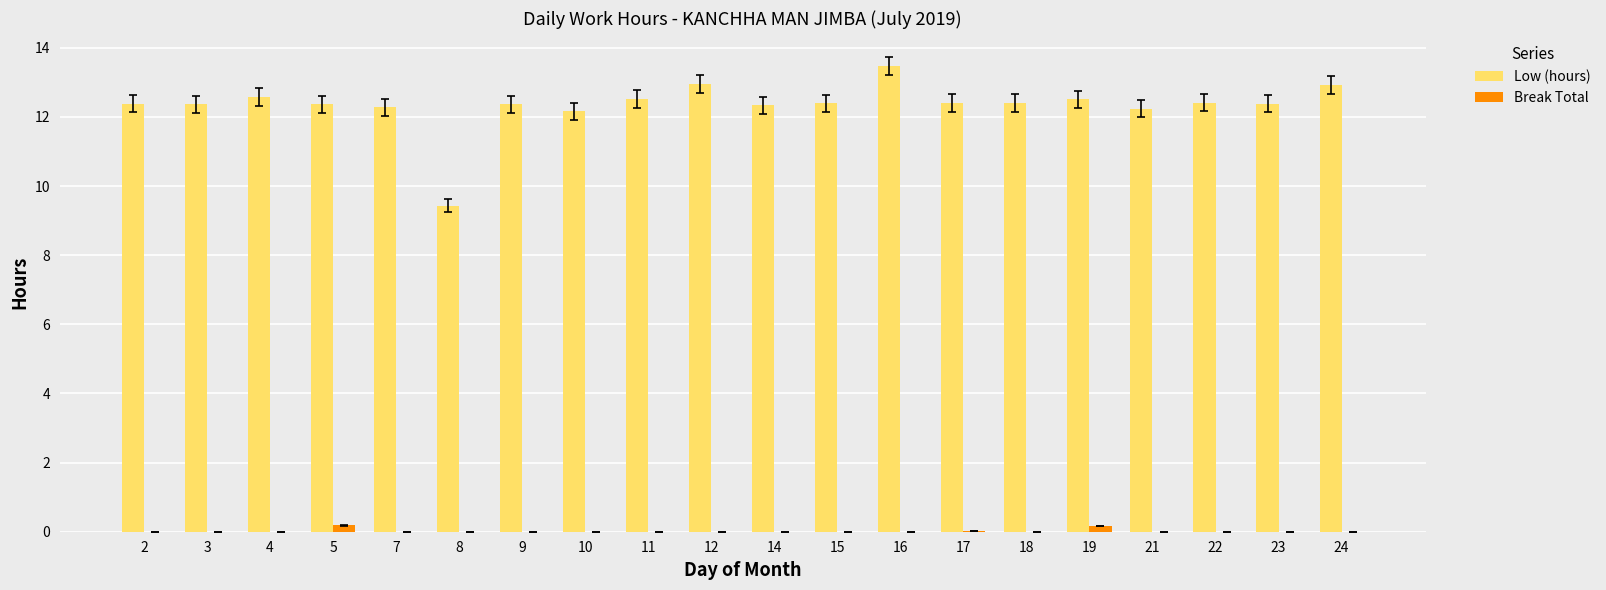

Which series has the largest total across all categories?

Low (hours)